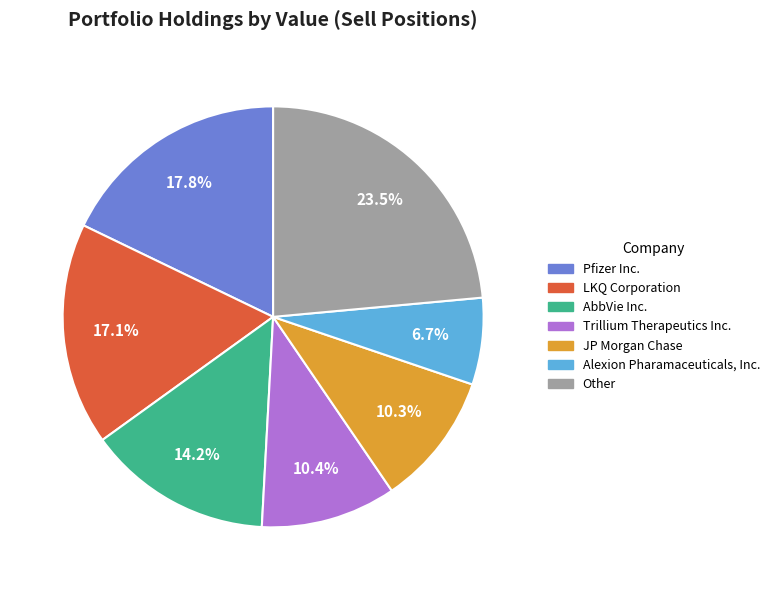

Is there a majority slice in this chart?

No